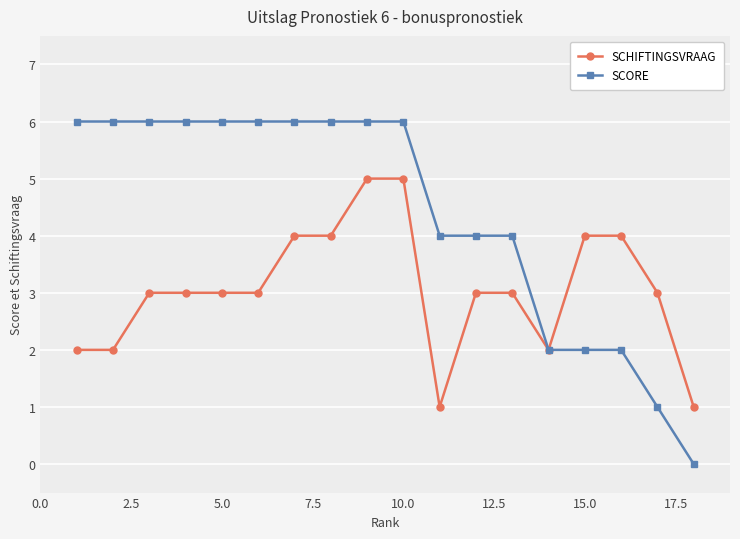

What is the value of the SCHIFTINGSVRAAG point at the 15th from the left?

4